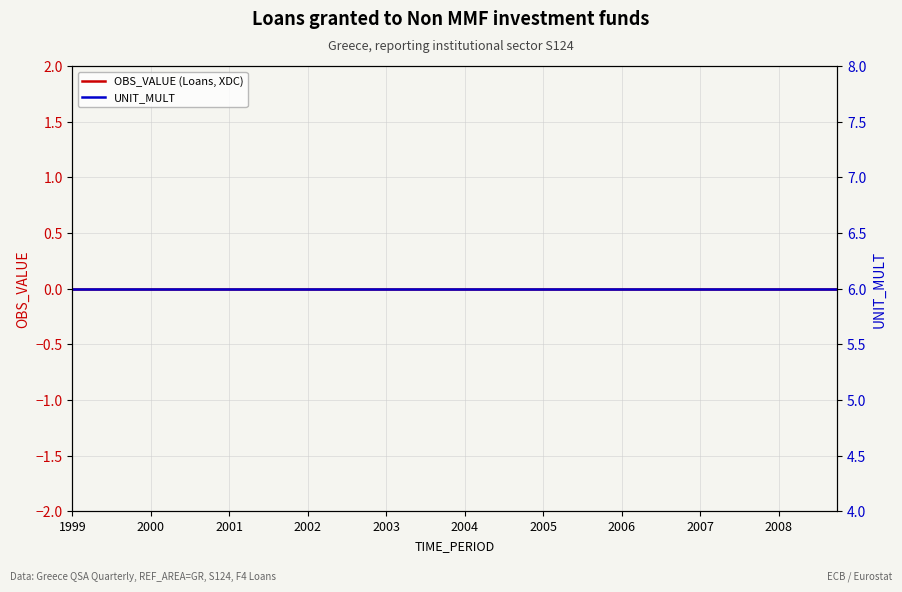

Between 18 and 29, which series saw the biggest shift?

OBS_VALUE (Loans, XDC)